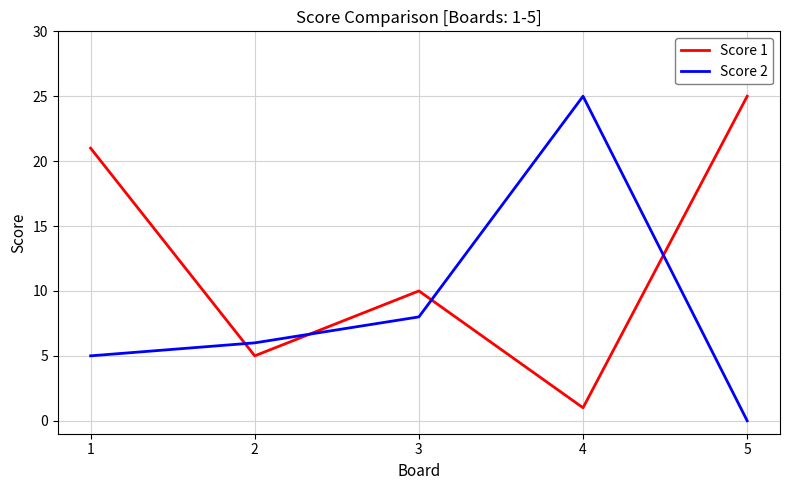

What is the sum of all Score 2 values?

44